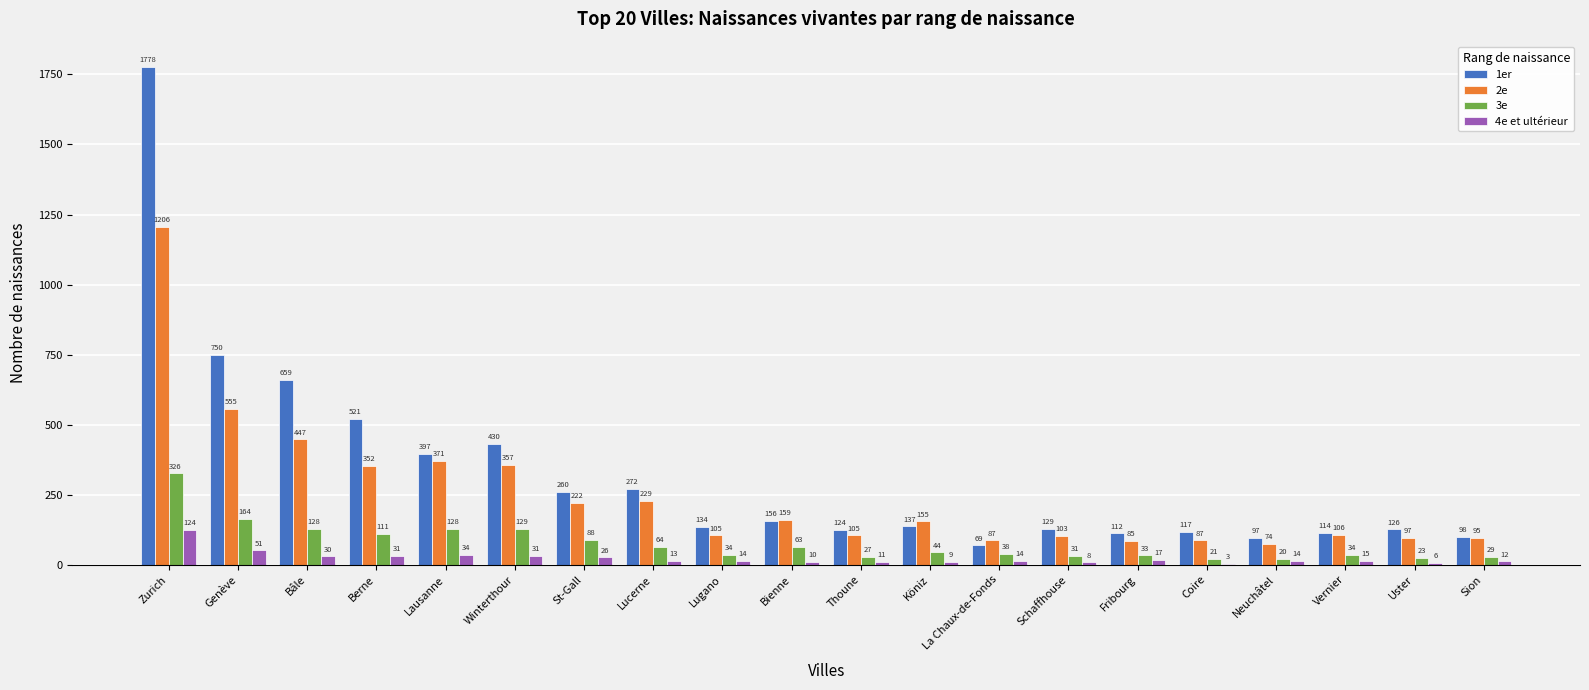

What is the sum of the 4e et ultérieur values at Fribourg and Berne?

48